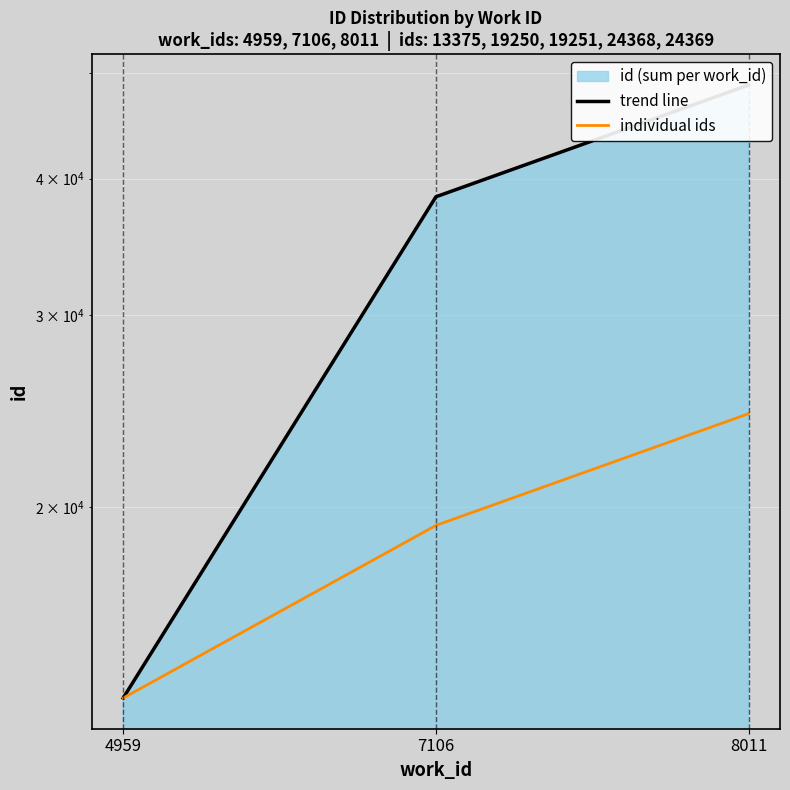

Reading left to right, list all the values displayed in this chart.

13375	19250	19251	24368	24369